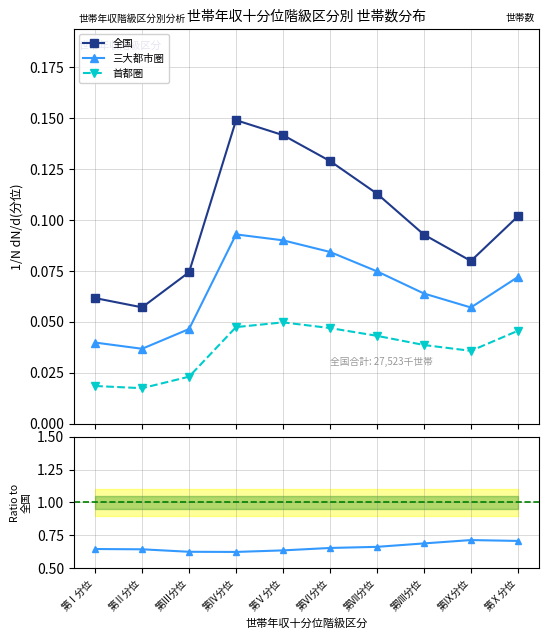

True or false: 首都圏 and 三大都市圏 intersect in this chart.

False